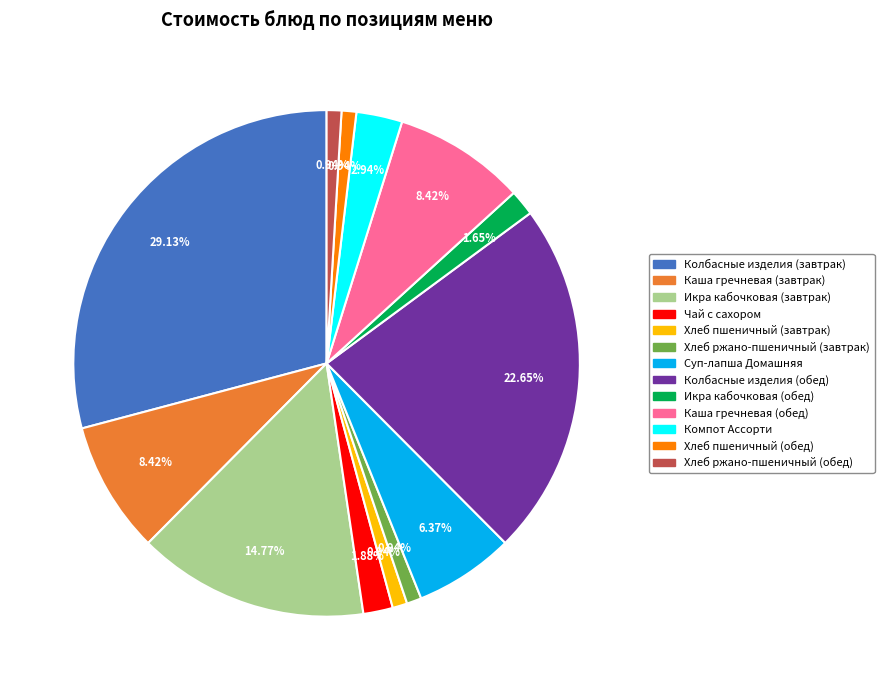

What percentage do Колбасные изделия (завтрак) and Компот Ассорти together represent?

32.1%